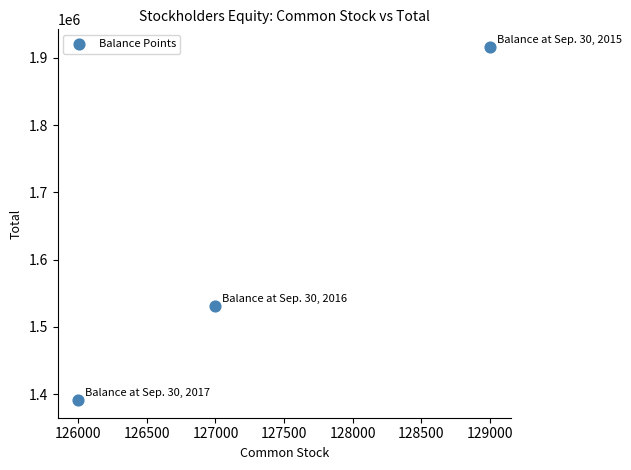

What Y value in the scatter plot is closest to 1653500?

1531000